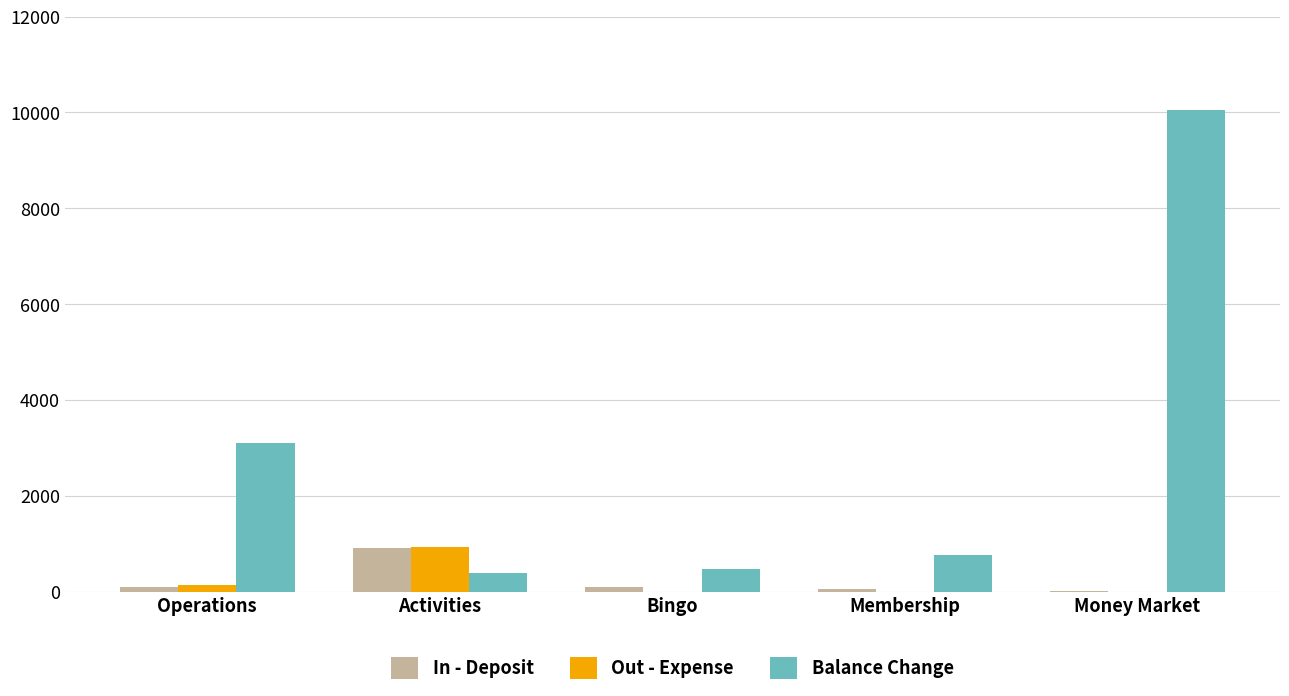

Where is Balance Change nearest to the value 5214?

Operations